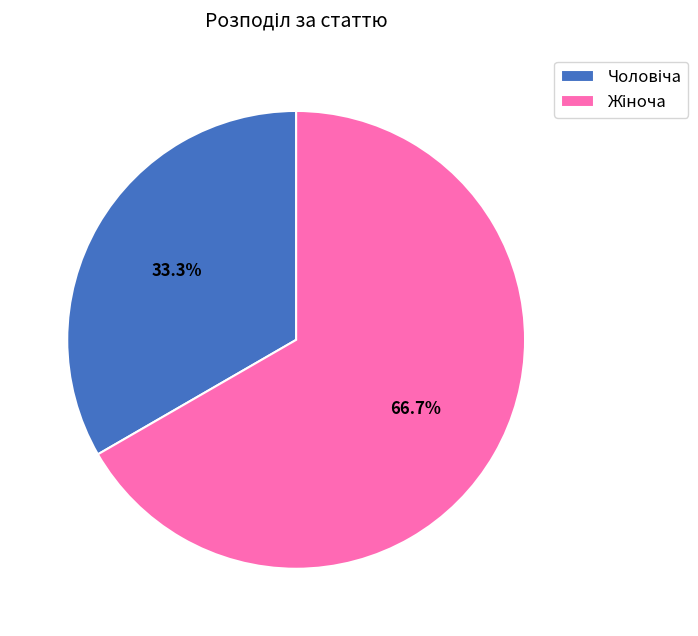

Is there a majority slice in this chart?

Yes